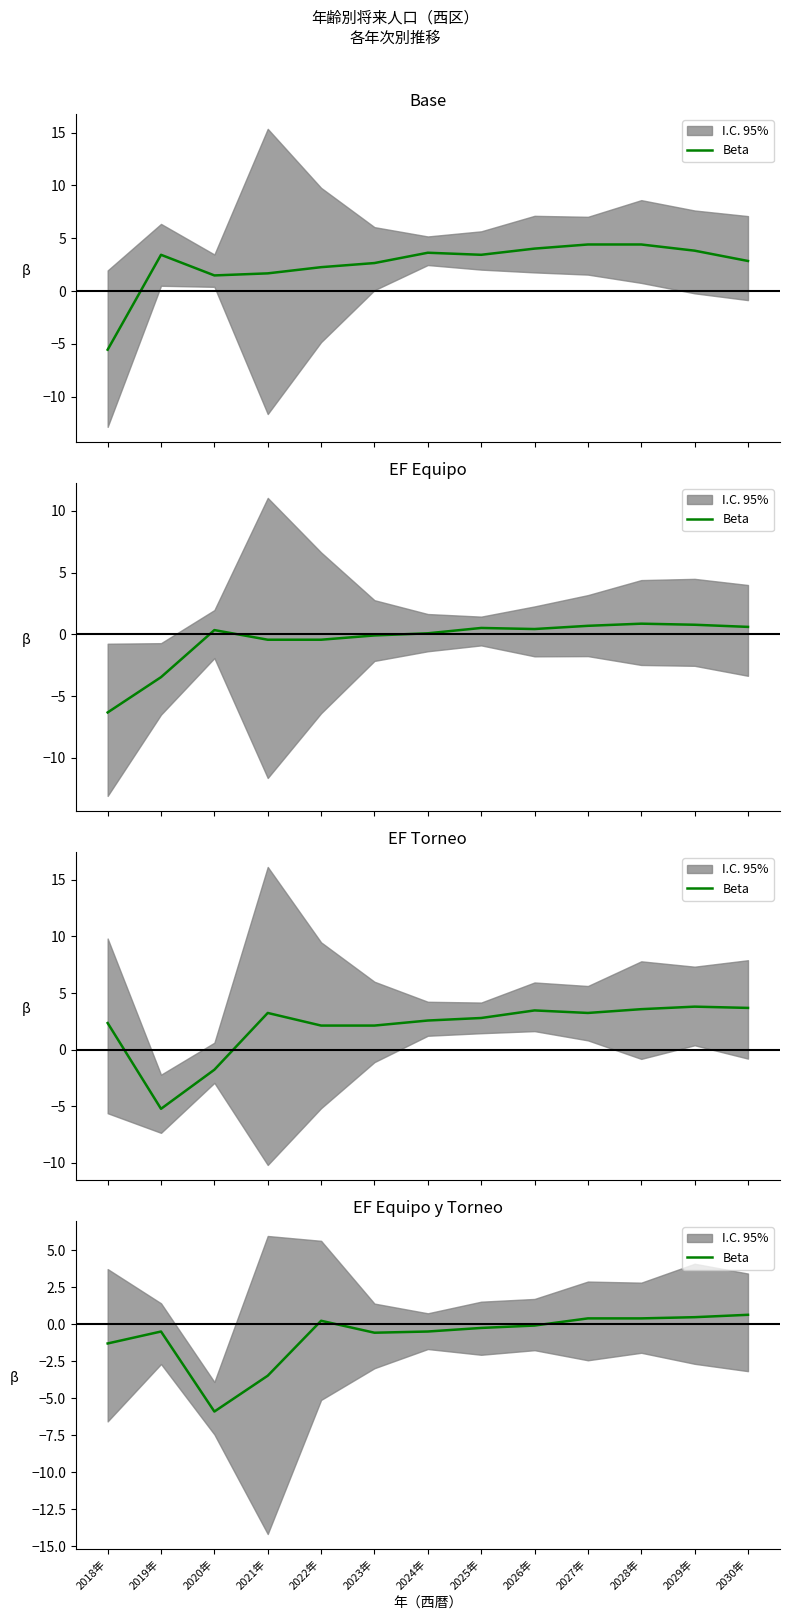

List the labels in order of value, smallest first.

2020年, 2021年, 2018年, 2023年, 2019年, 2024年, 2025年, 2026年, 2022年, 2027年, 2028年, 2029年, 2030年